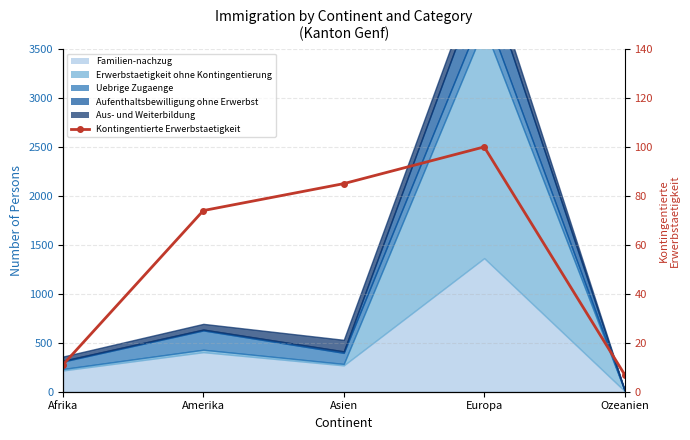

What is the average value?

55